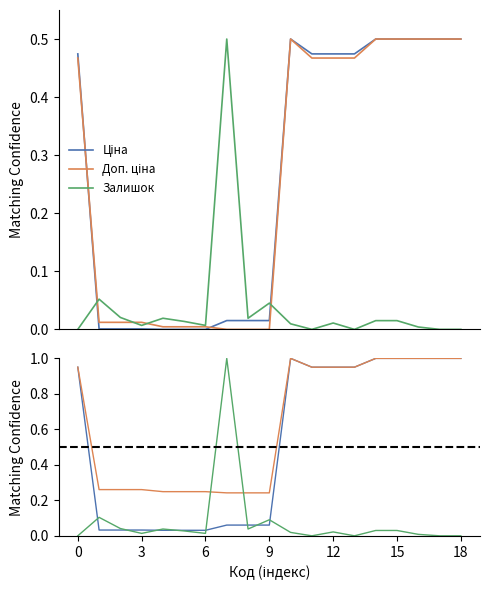

List the series in order of their overall mean, highest first.

Доп. ціна, Ціна, Залишок